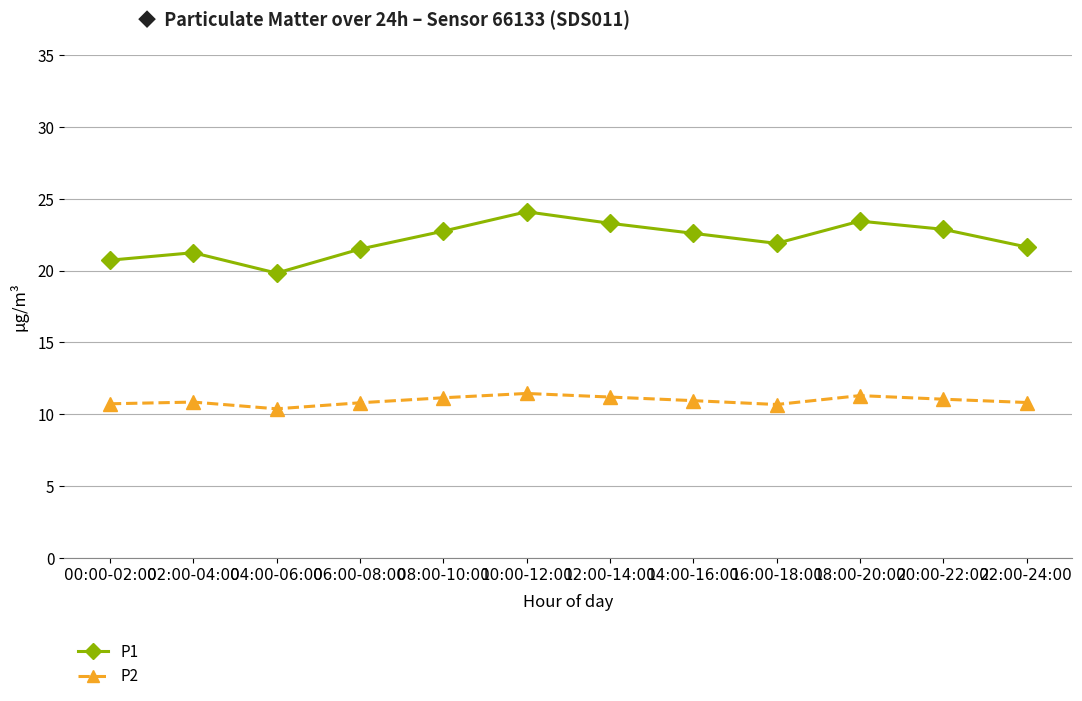

What is the difference between the maximum and second lowest values in the P2 series?

0.8